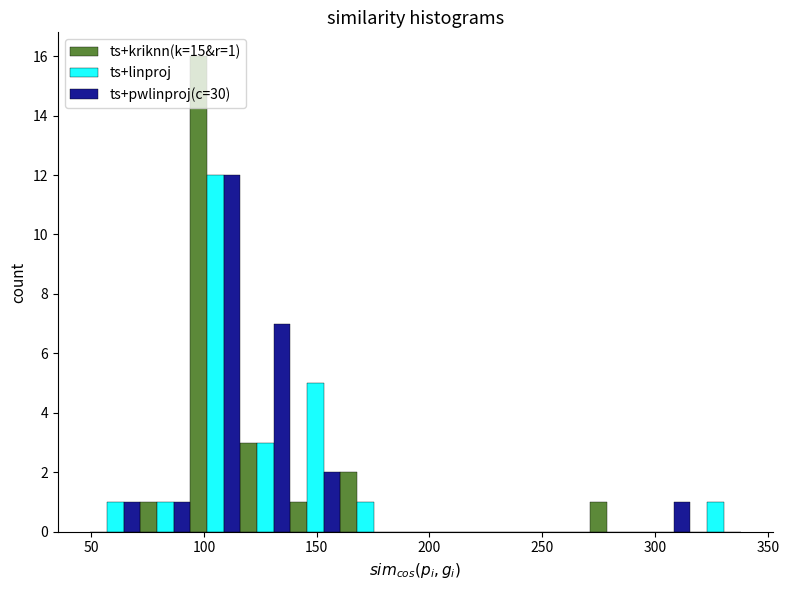

In the ts+pwlinproj(c=30) series, which range on the x-axis has the tallest bar?

95 to 115